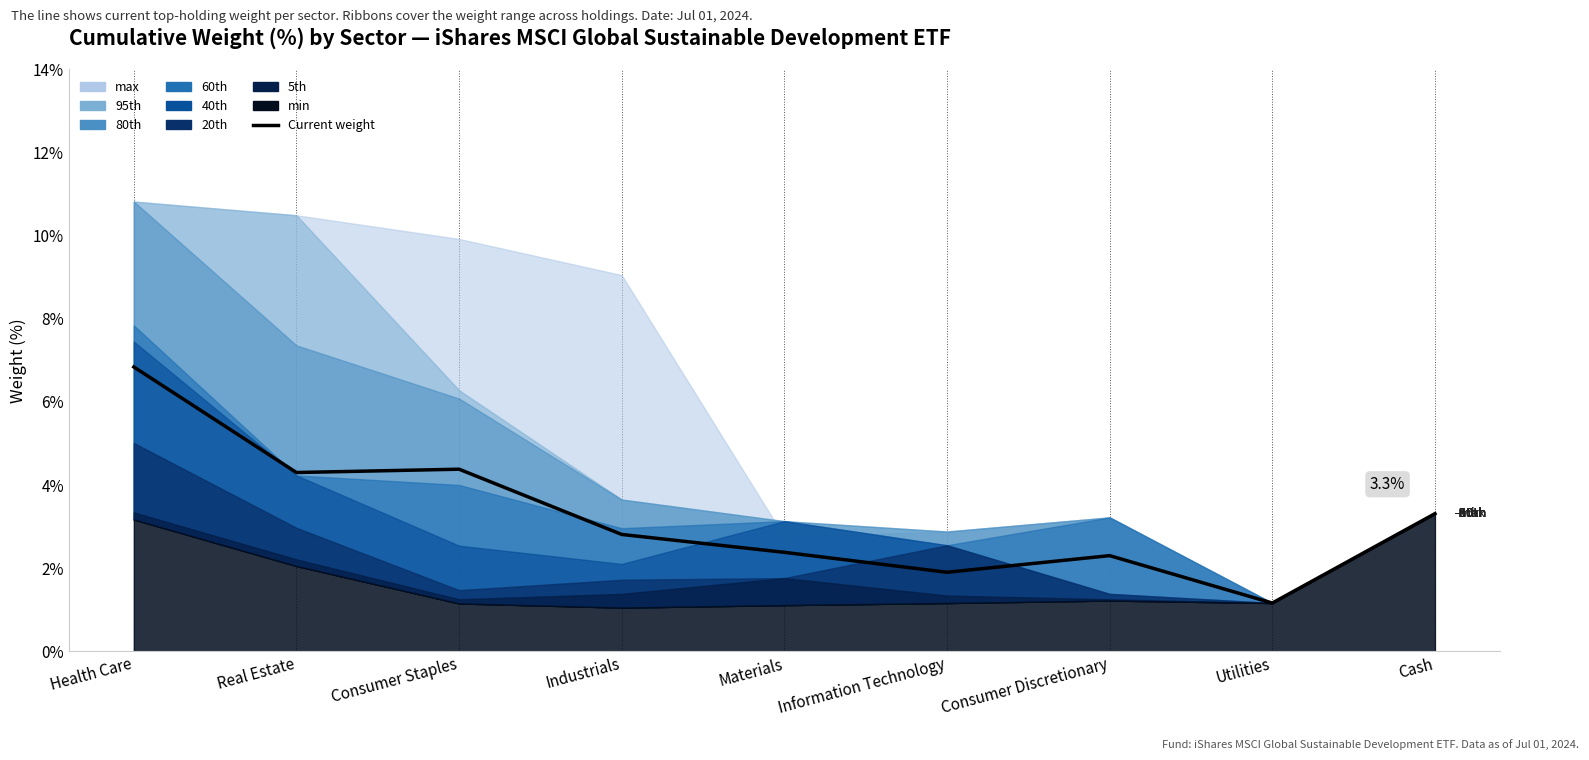

True or false: the data has more than 2 interior local peaks.

False